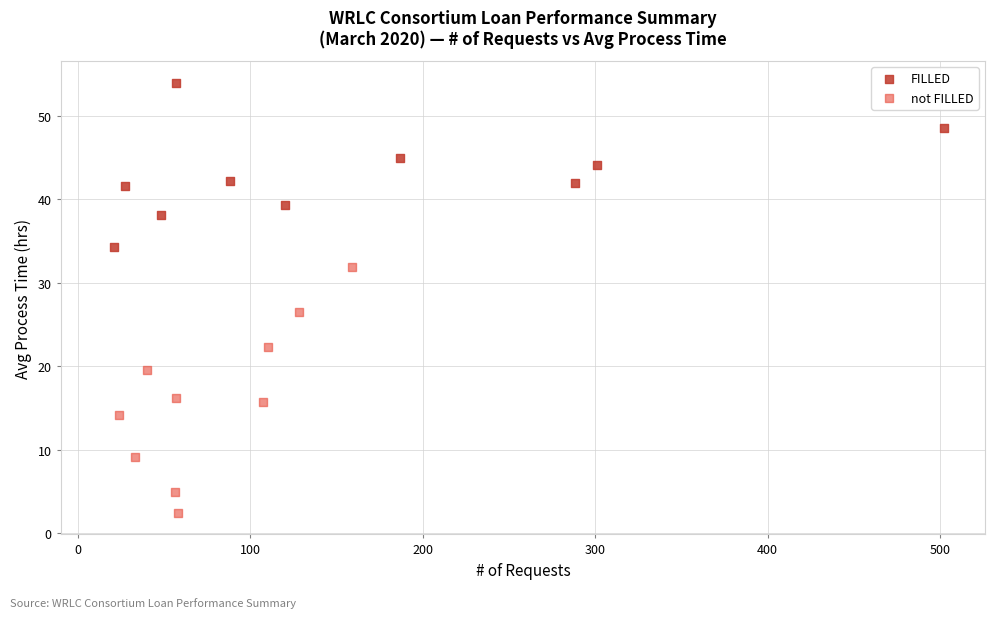

Which series reaches the minimum Y coordinate?

not FILLED